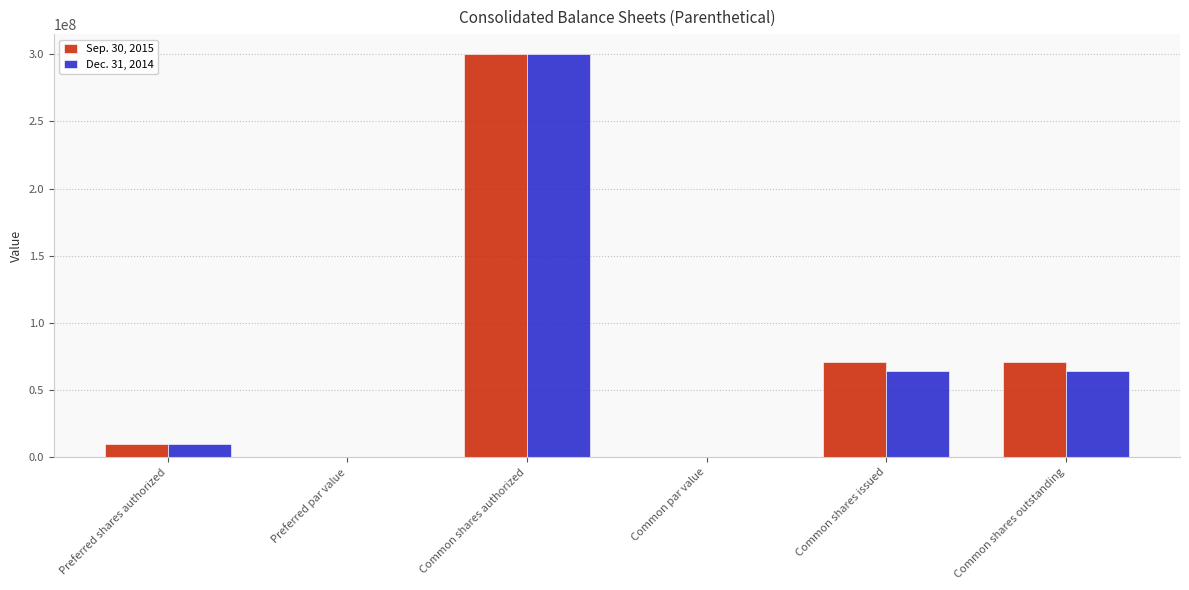

True or false: Sep. 30, 2015 has a value of 300000000.0 at Common shares authorized.

True